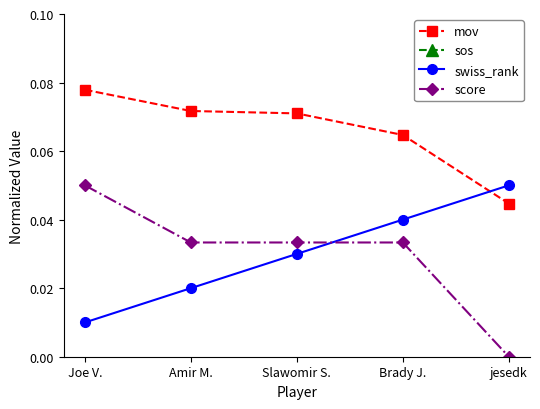

Is the value of swiss_rank at Slawomir S. greater than the value of score at Joe V.?

No